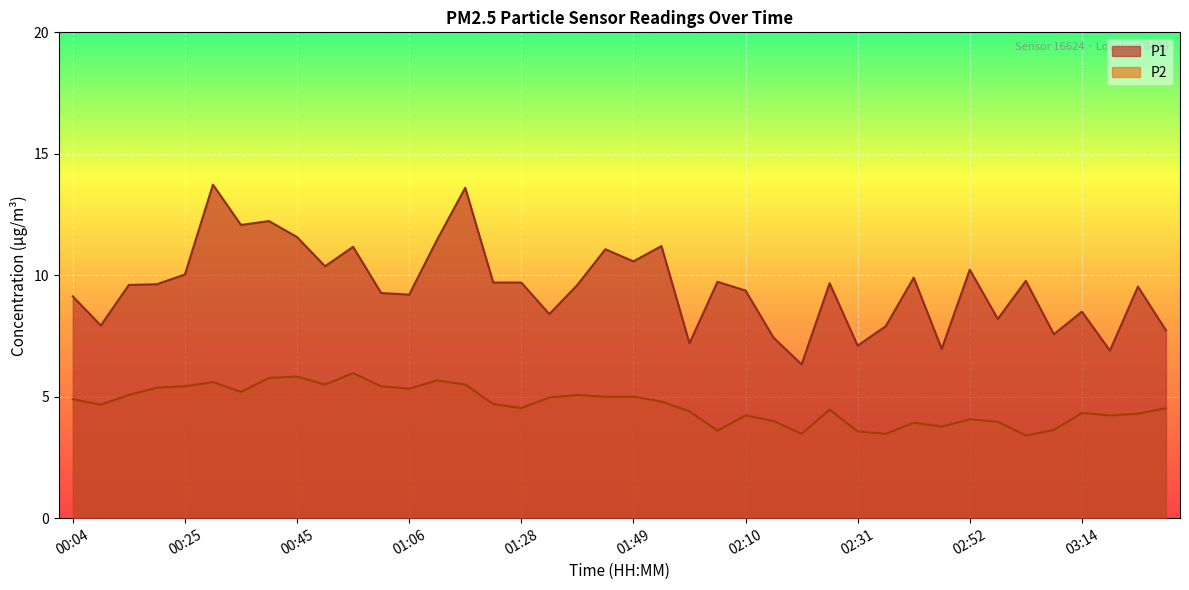

What position from the left is 03:09?

36